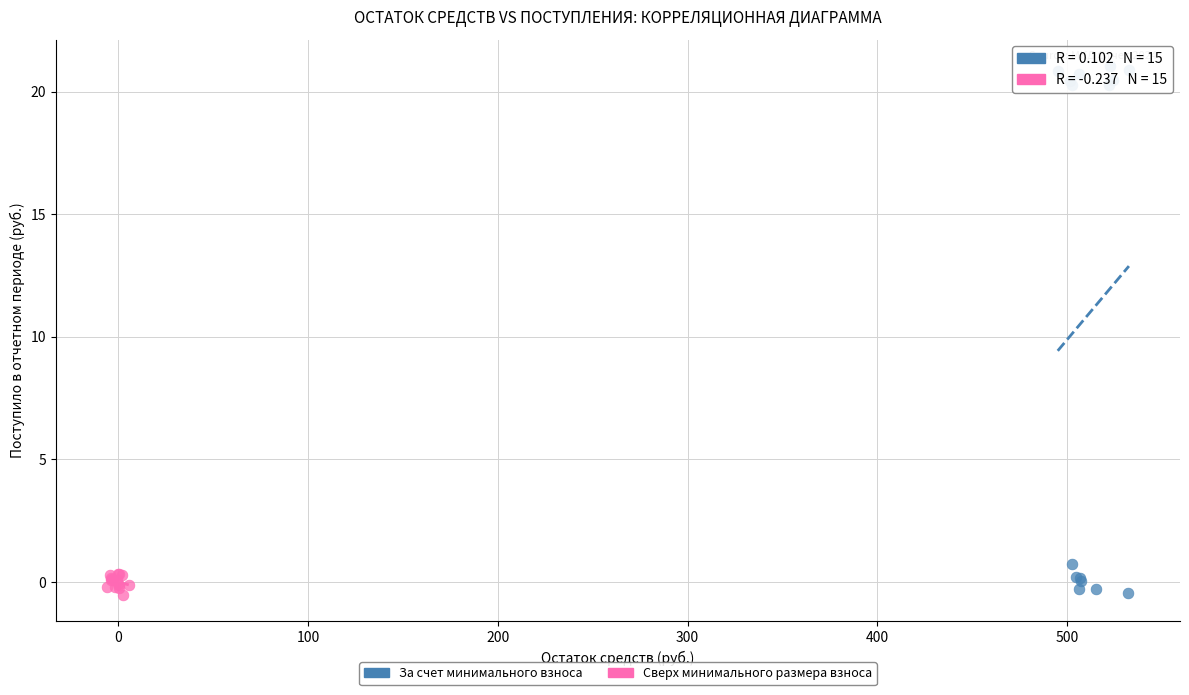

What are all the series names shown in the legend?

За счет минимального взноса, Сверх минимального размера взноса